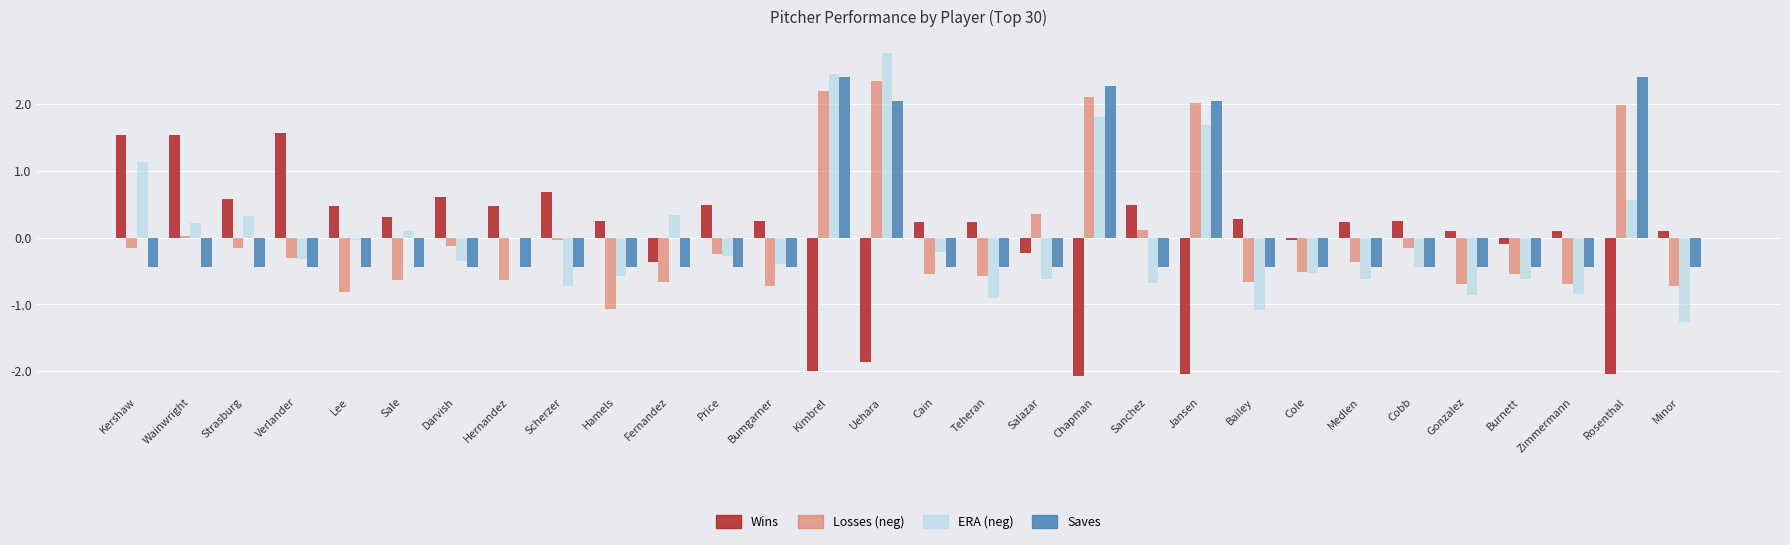

What is the total value across all series at Uehara?

5.3